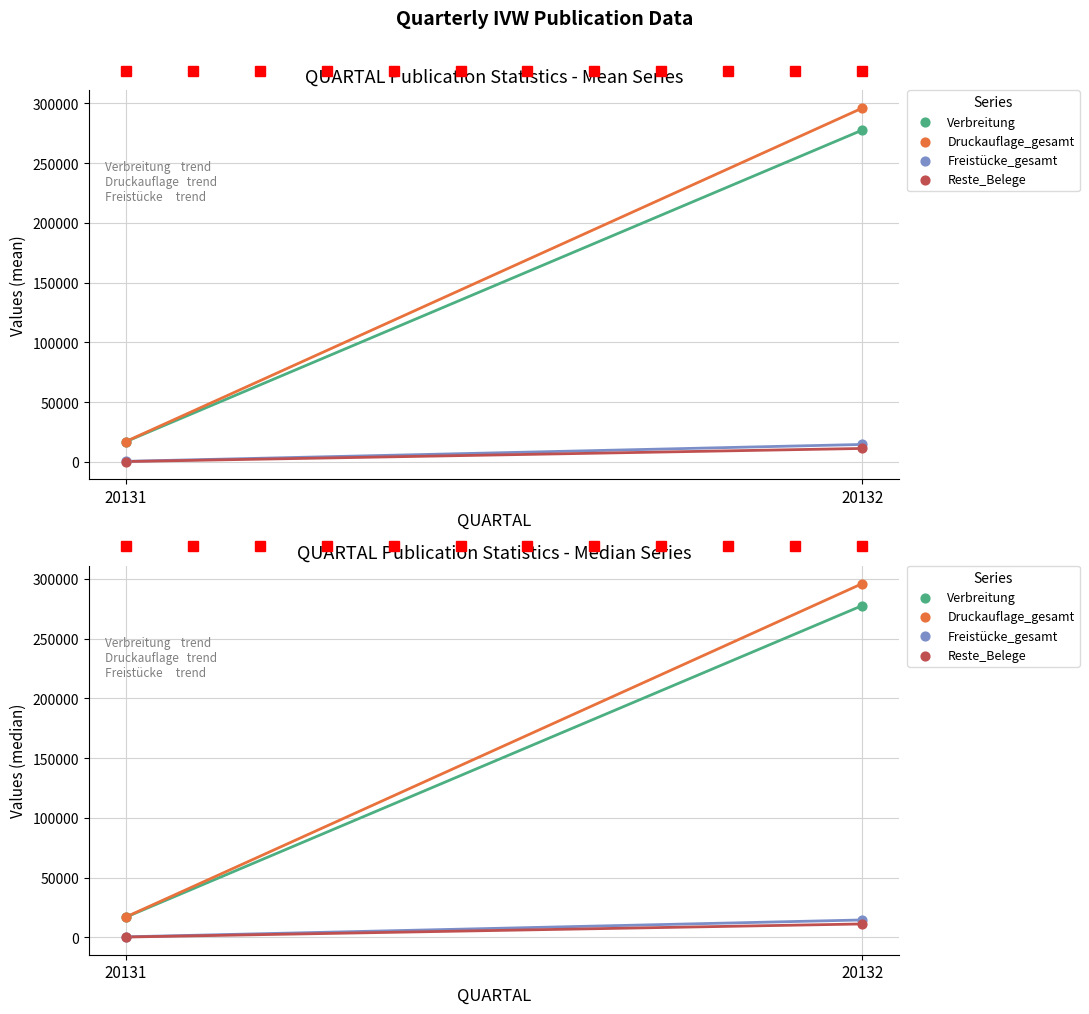

Which series has the widest spread of Y values?

Druckauflage_gesamt